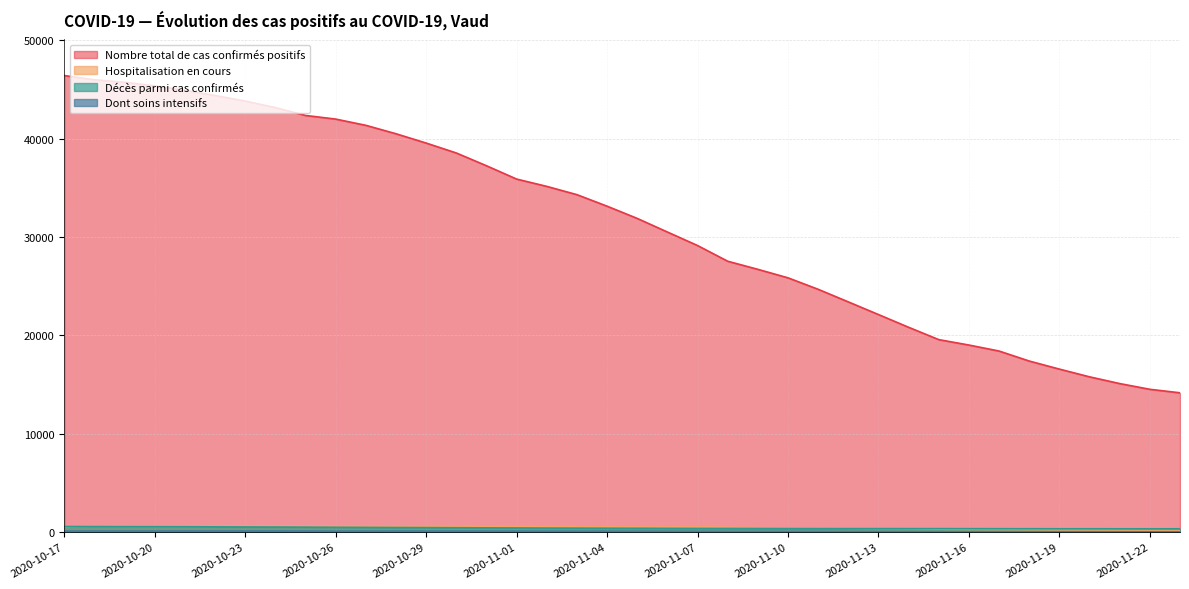

Reading left to right, list all the values displayed in this chart.

Nombre total de cas confirmés positifs: 46416	45985	45735	45368	44916	44384	43821	43156	42359	41990	41355	40497	39551	38542	37243	35889	35146	34304	33132	31887	30505	29130	27534	26711	25846	24681	23400	22112	20817	19563	19012	18402	17385	16565	15779	15094	14511	14155
Hospitalisation en cours: 541	575	563	562	566	586	607	626	610	591	567	577	580	576	565	557	533	523	517	506	505	510	474	448	415	396	373	346	326	285	263	256	238	216	209	197	183	169
Décès parmi cas confirmés: 555	550	543	538	533	523	512	504	492	478	467	456	445	434	421	412	398	392	383	378	369	362	361	355	350	346	343	342	339	339	336	332	330	327	327	324	324	324
Dont soins intensifs: 89	95	93	92	100	98	98	99	94	87	89	91	93	91	88	86	83	77	78	72	72	67	58	56	53	52	43	41	36	29	27	22	23	22	23	22	24	21